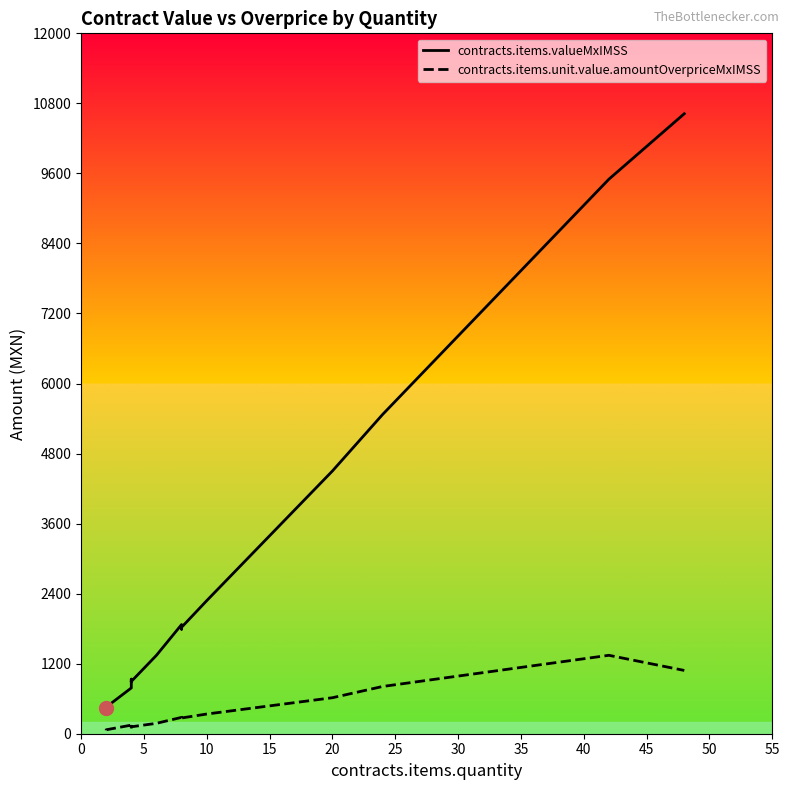

What are all the series names shown in the legend?

contracts.items.valueMxIMSS, contracts.items.unit.value.amountOverpriceMxIMSS